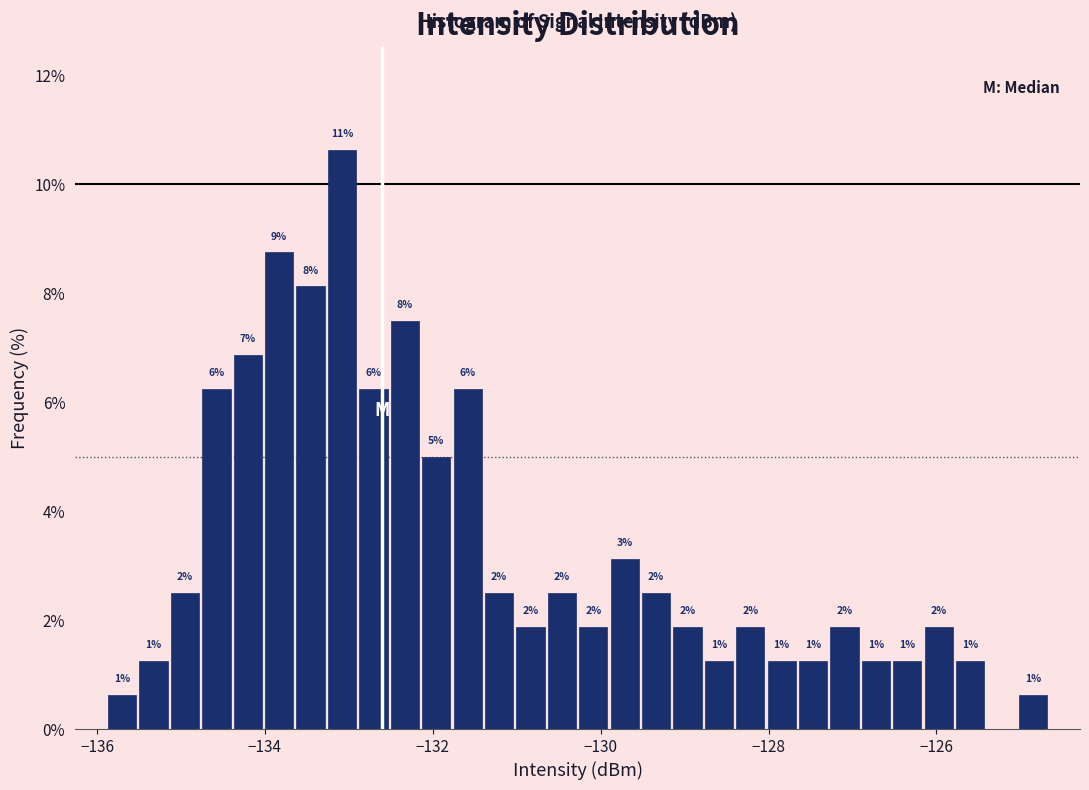

Read against the x-axis, roughly where is the centre of the tallest bar?

-133.0